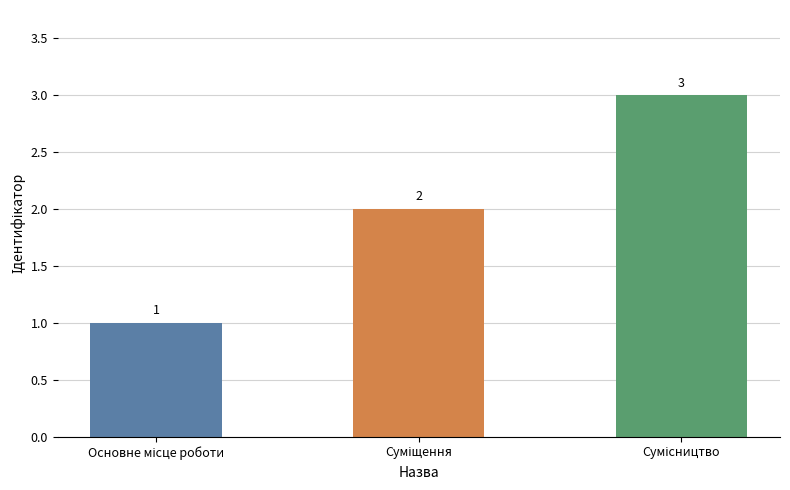

What is the smallest value displayed?

1